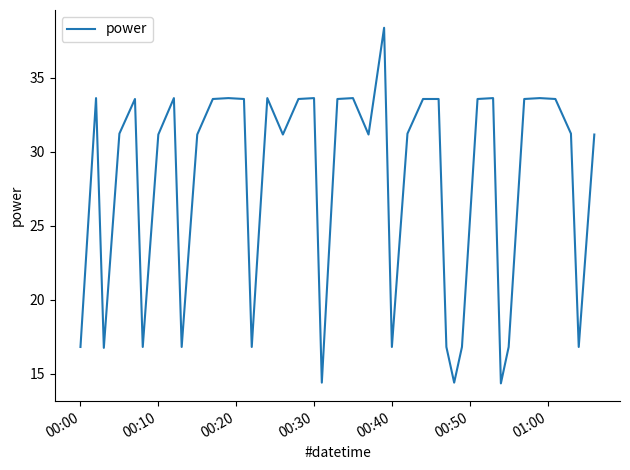

What is the average value?

27.6